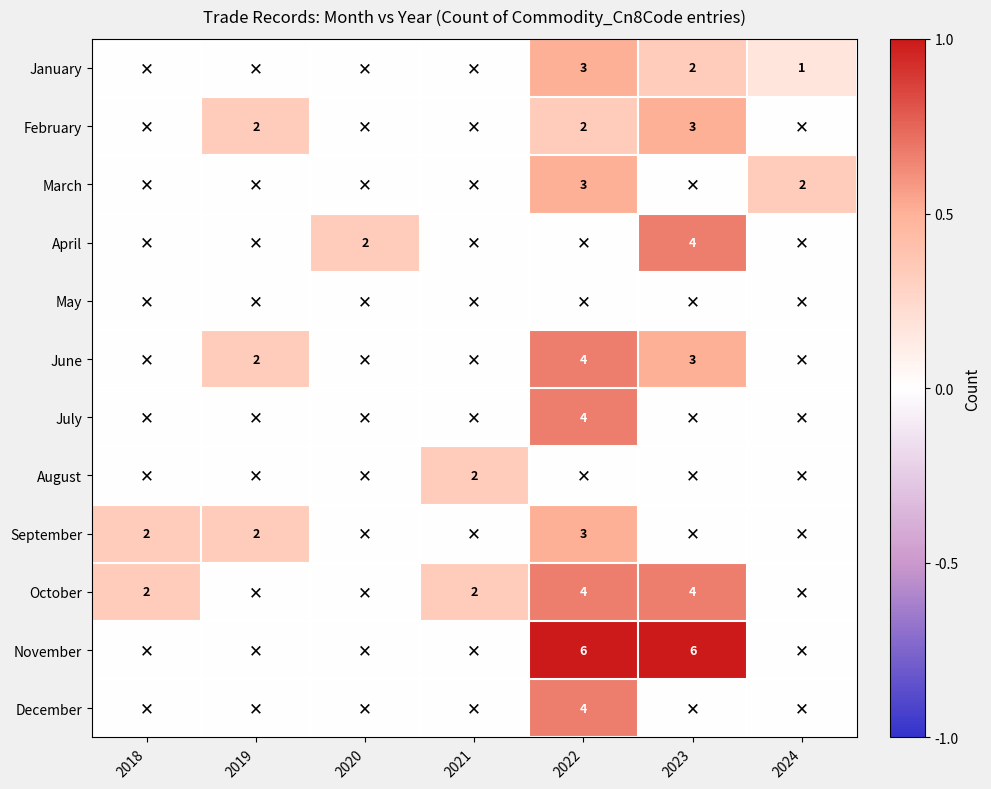

What is the sum of the November values at 2023 and 2022?

12